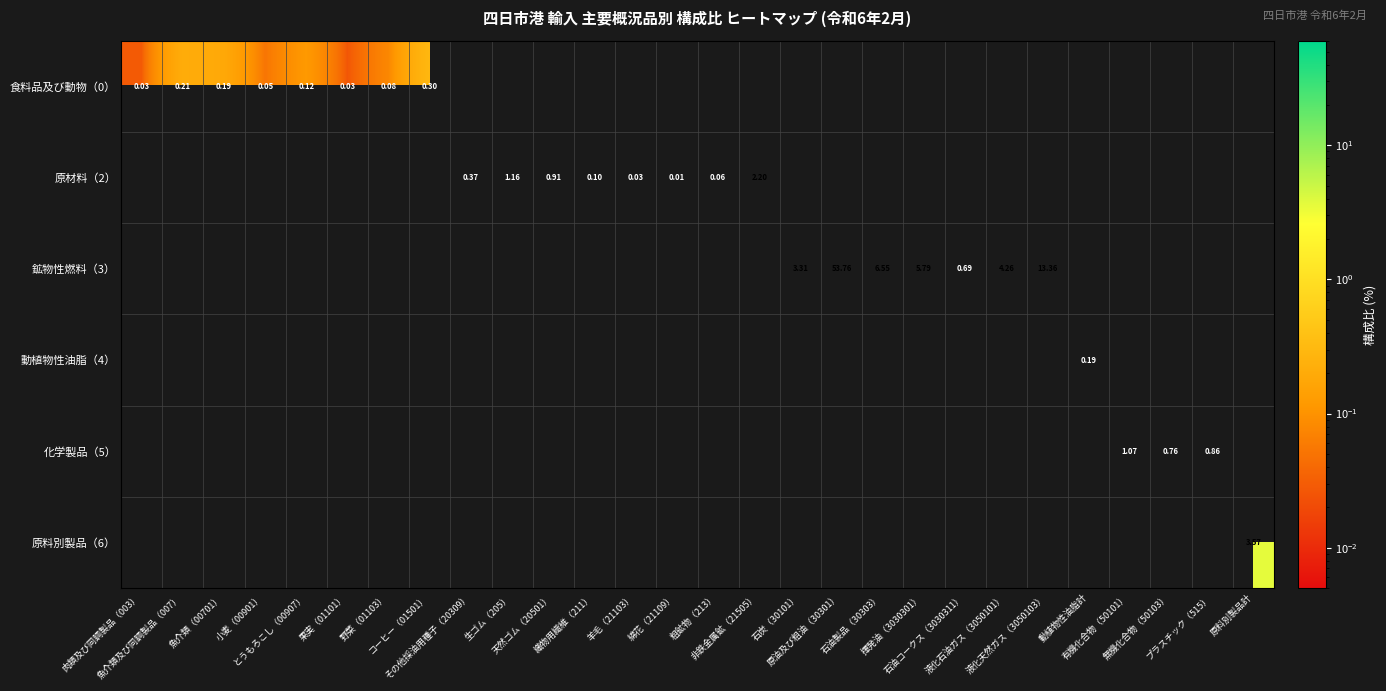

Where is 食料品及び動物（0） nearest to the value 0?

果実（01101）